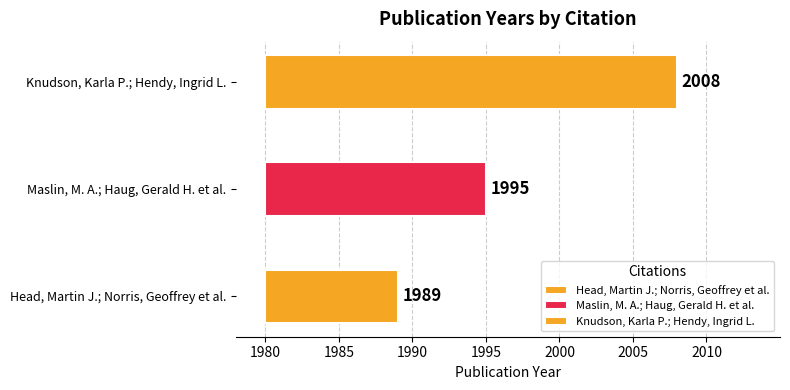

At which label is the value closest to 1998?

Maslin, M. A.; Haug, Gerald H. et al.